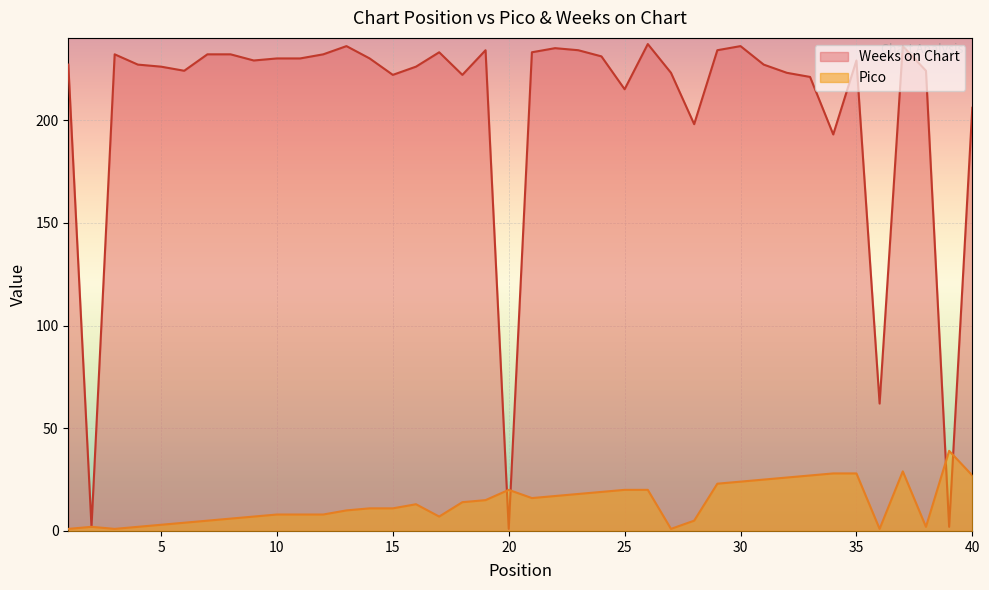

Where is the first local maximum for Weeks on Chart?

3